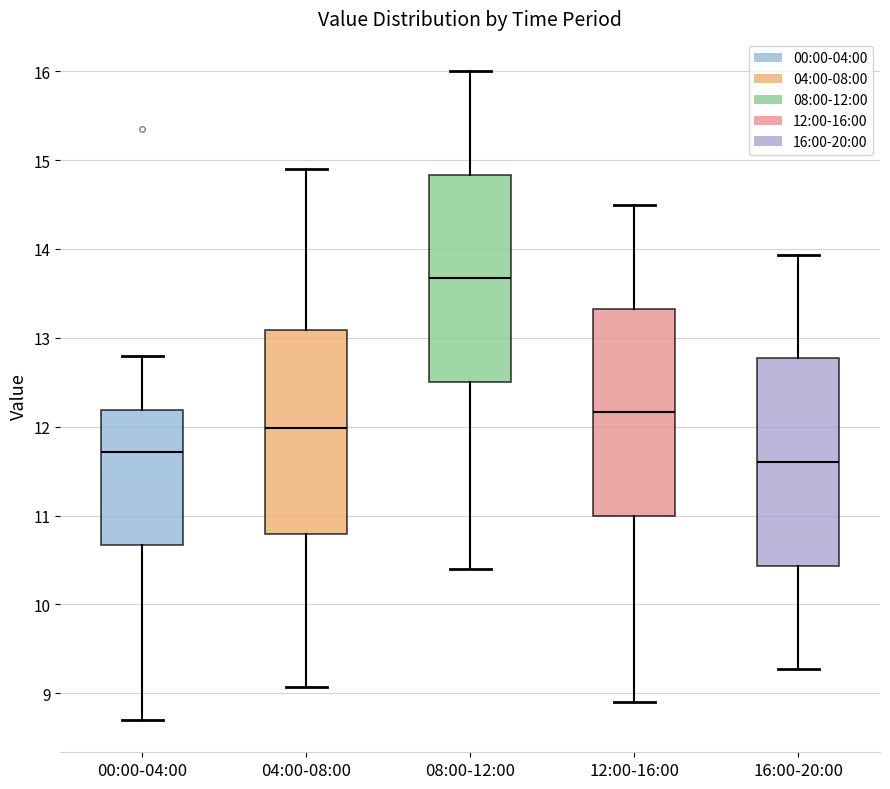

Where is the lower edge of the box for 08:00-12:00 on the y-axis? The values are not printed on the chart, so give them approximately, as read against the axis.

12.5